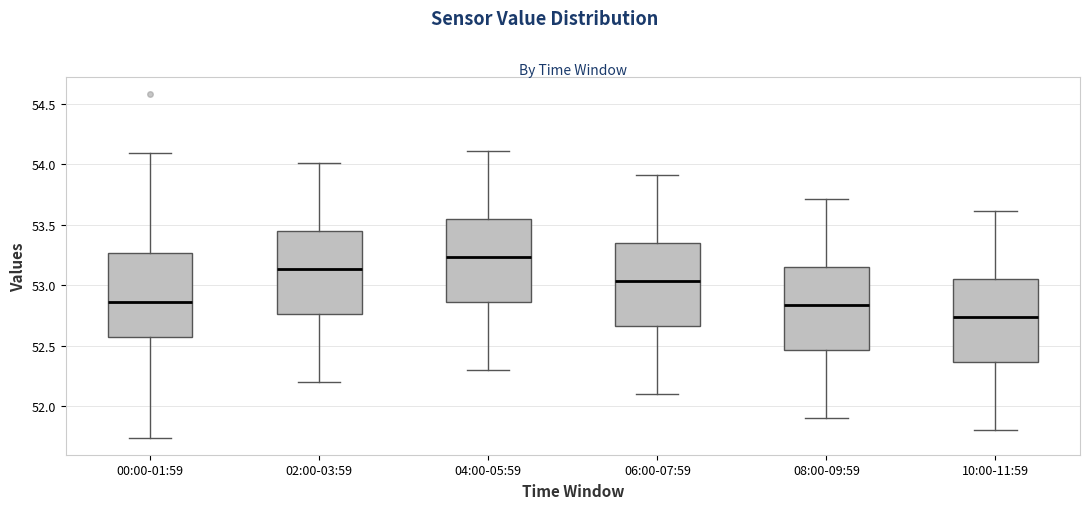

Where is the upper edge of the box for 04:00-05:59 on the y-axis? The values are not printed on the chart, so give them approximately, as read against the axis.

53.55